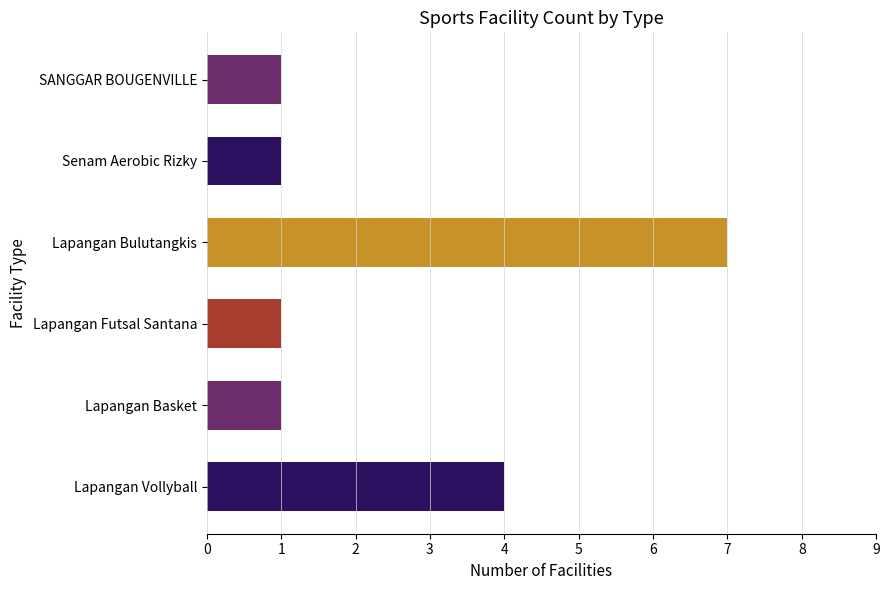

What is the difference between the maximum and minimum values?

6